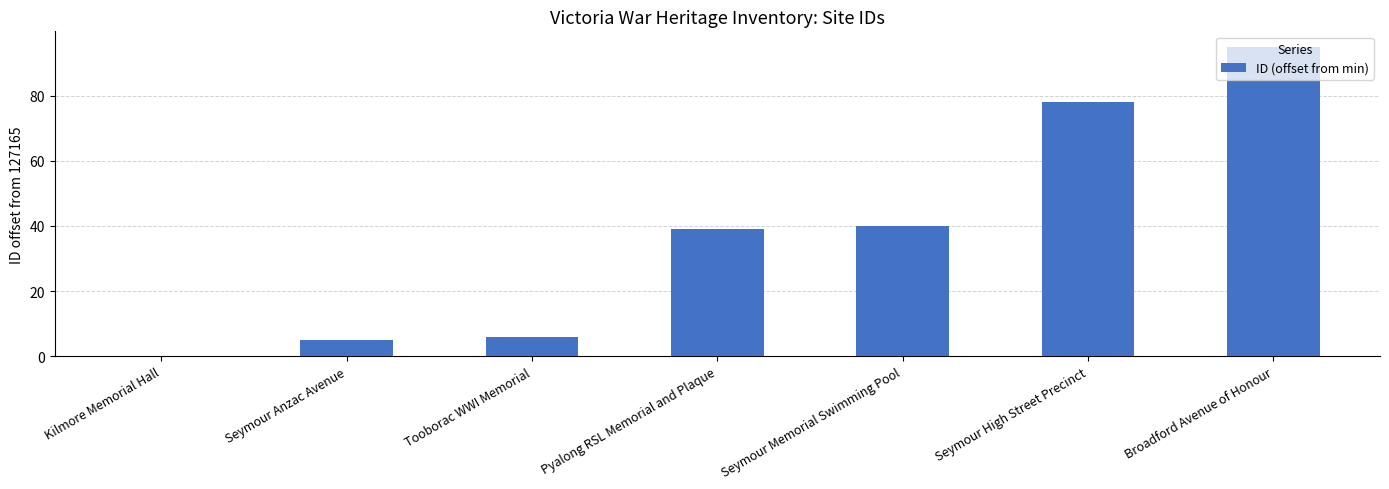

What is the approximate value at Seymour Anzac Avenue?

5